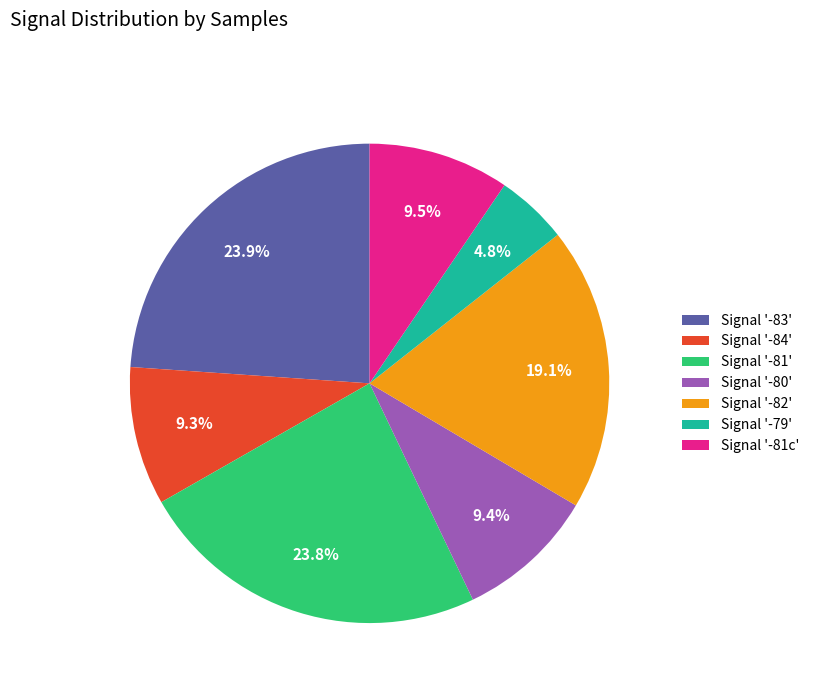

What percentage do Signal '-81' and Signal '-84' together represent?

33.2%